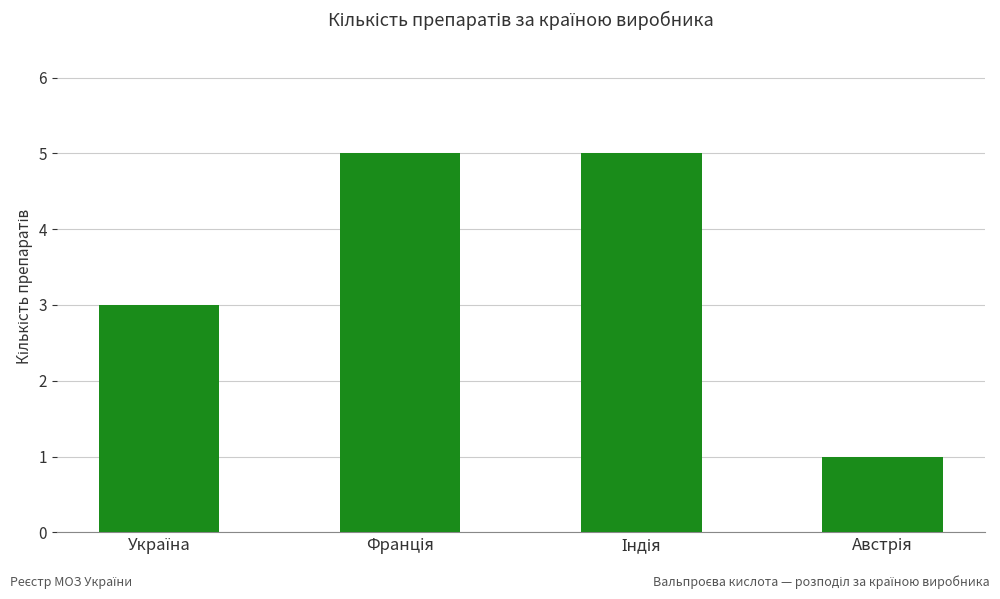

What is the maximum value shown in the chart?

5